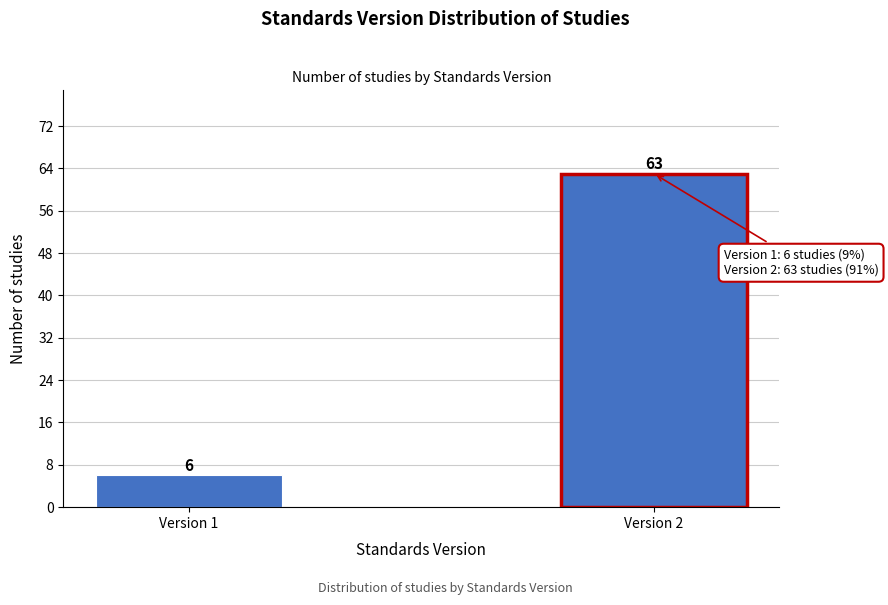

Reading right to left, what are all the values shown in this chart?

Version 2=63	Version 1=6